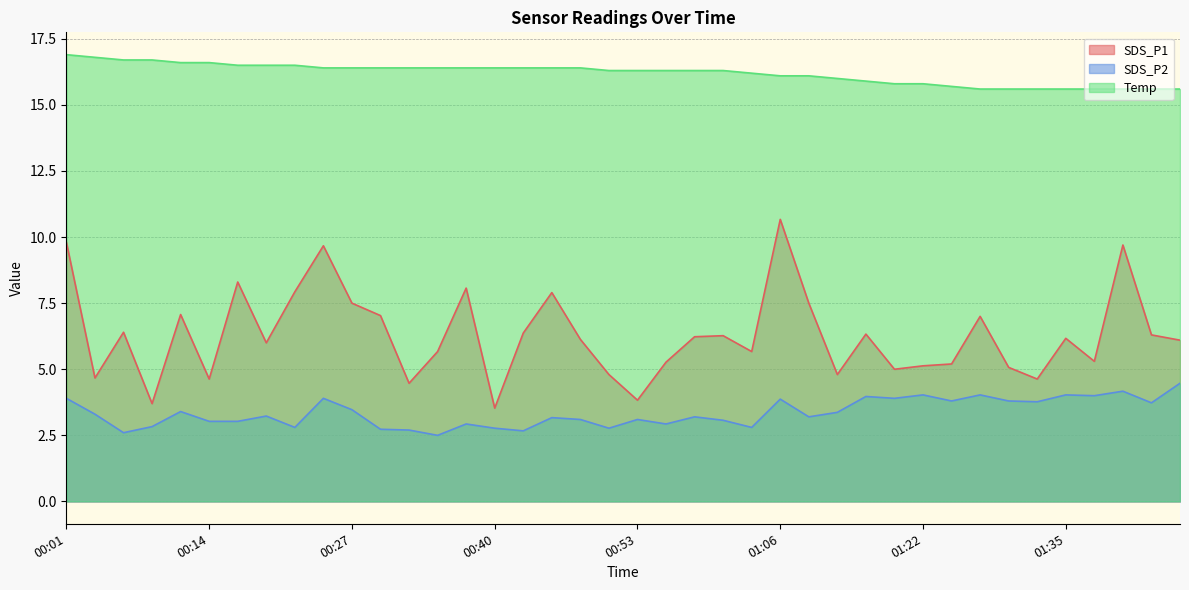

What position from the left is 00:38?

15